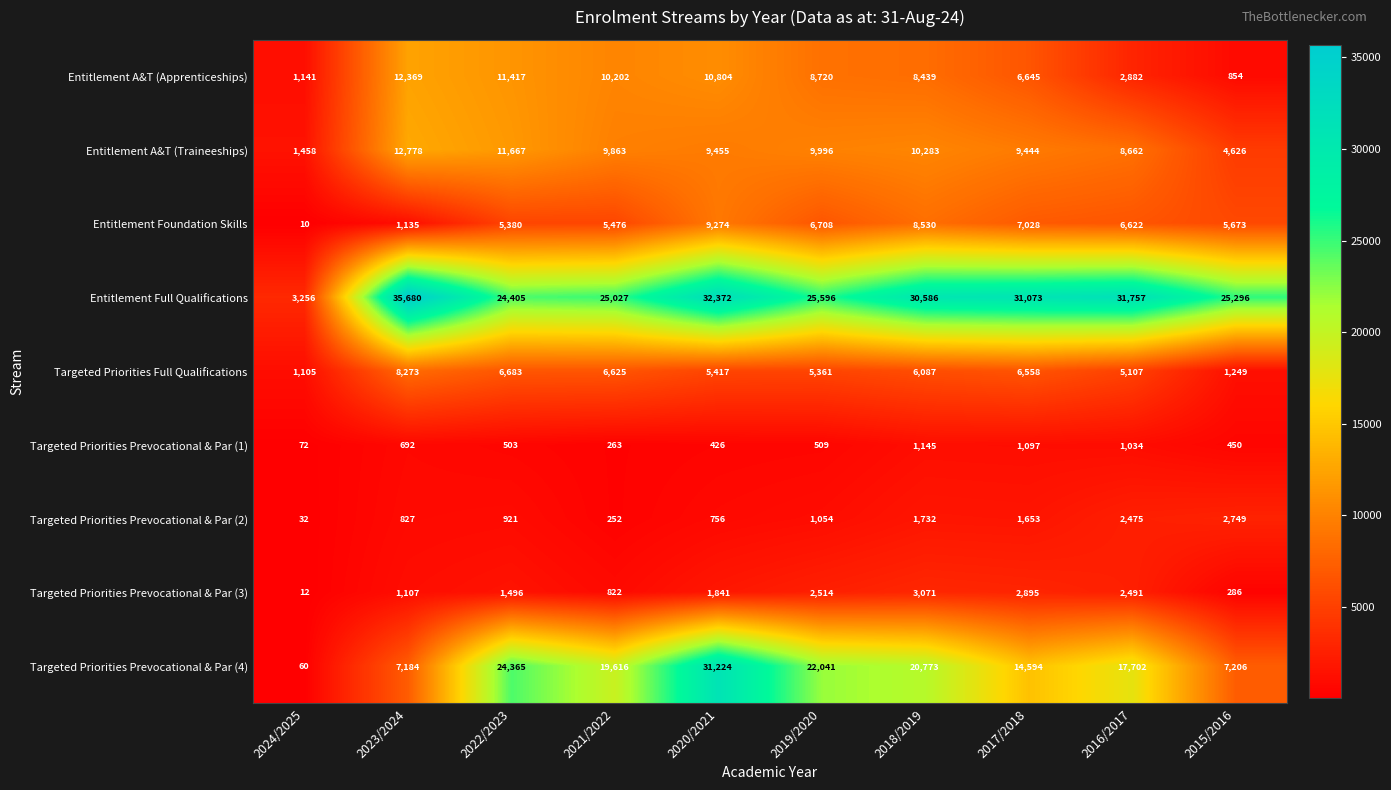

Which series has the largest total across all categories?

Entitlement Full Qualifications